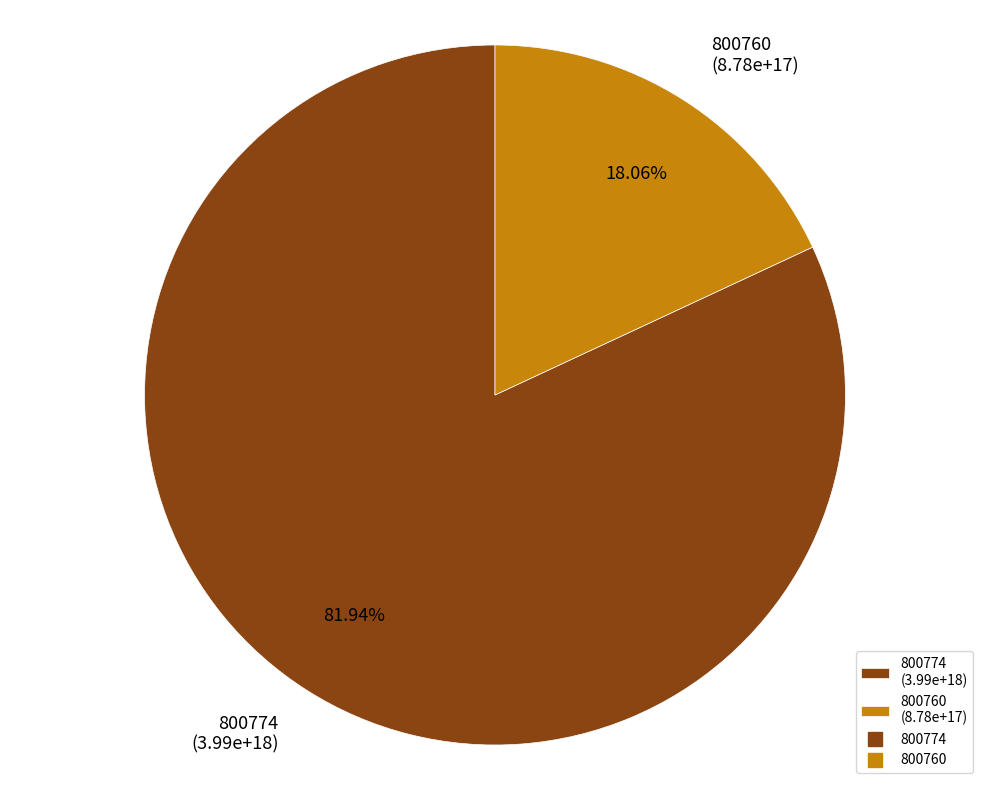

What is the largest slice in the pie chart?

800774